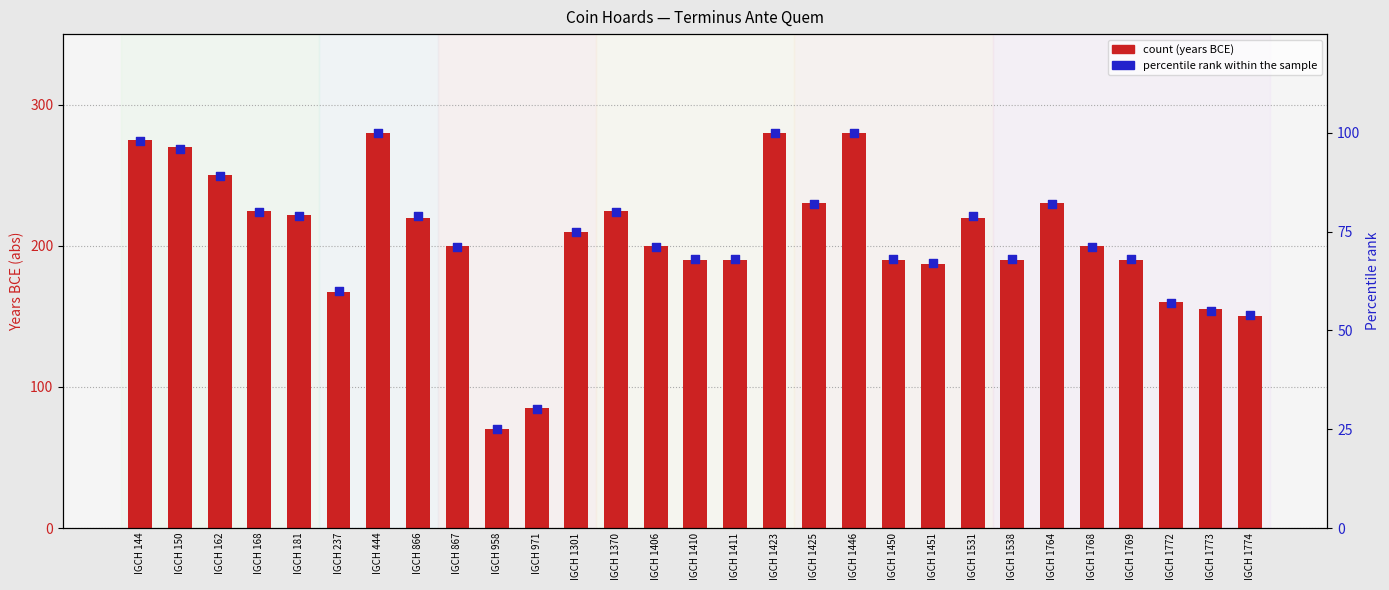

Which series reaches the minimum Y coordinate?

percentile rank within the sample